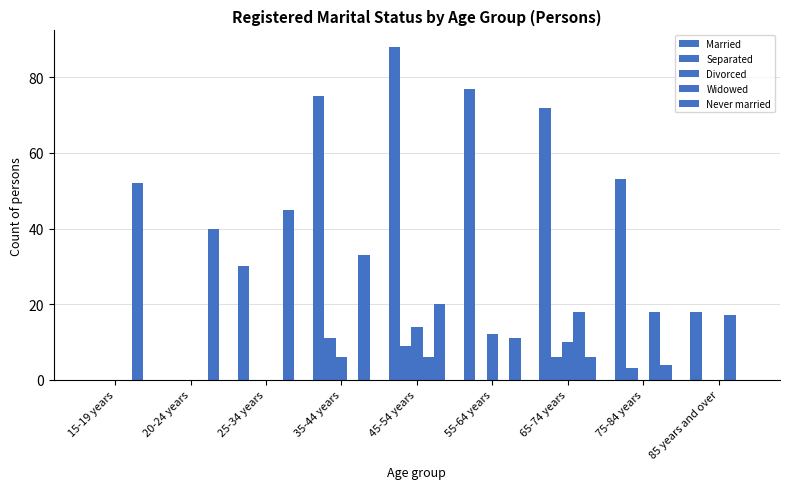

The Separated series shows 3 at 75-84 years. True or false?

True